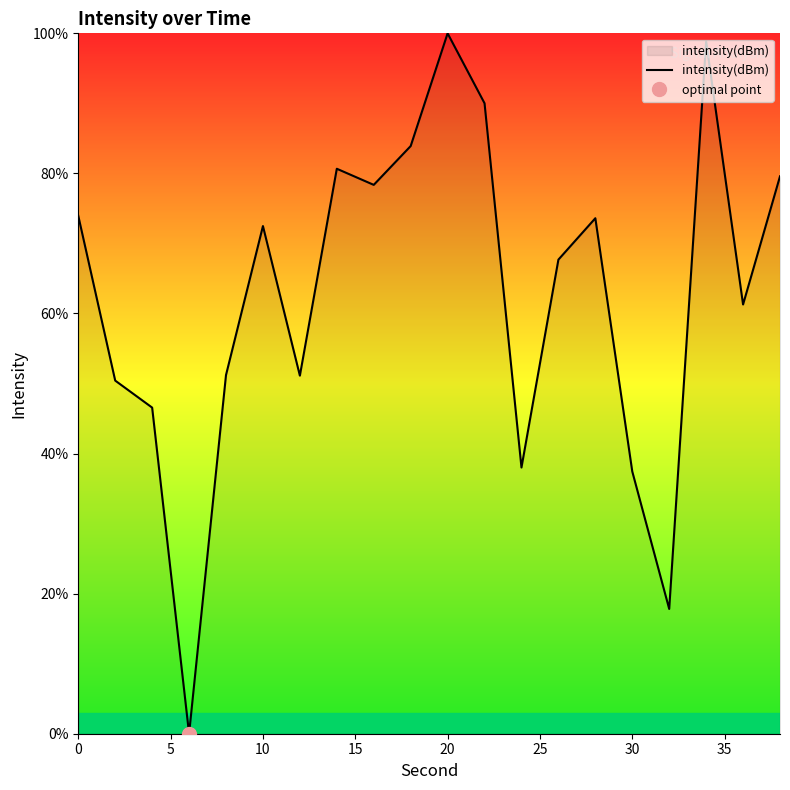

What is the highest value of the intensity(dBm) series?

100.0